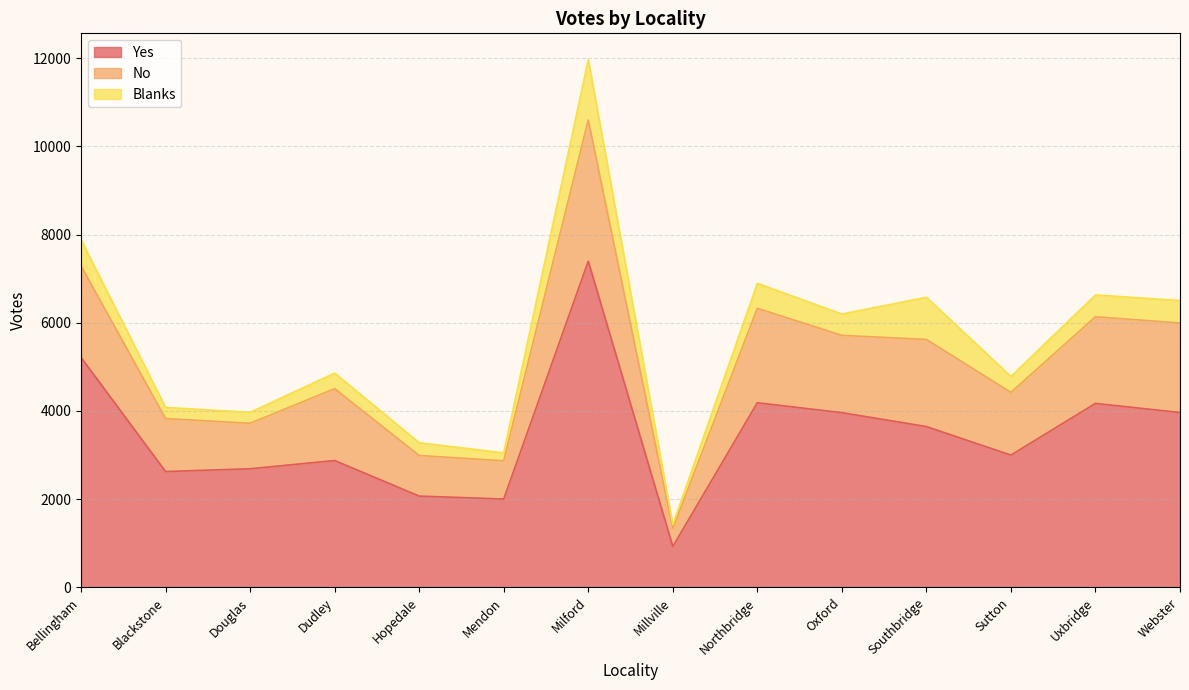

Which has a higher value, Oxford or Millville?

Oxford